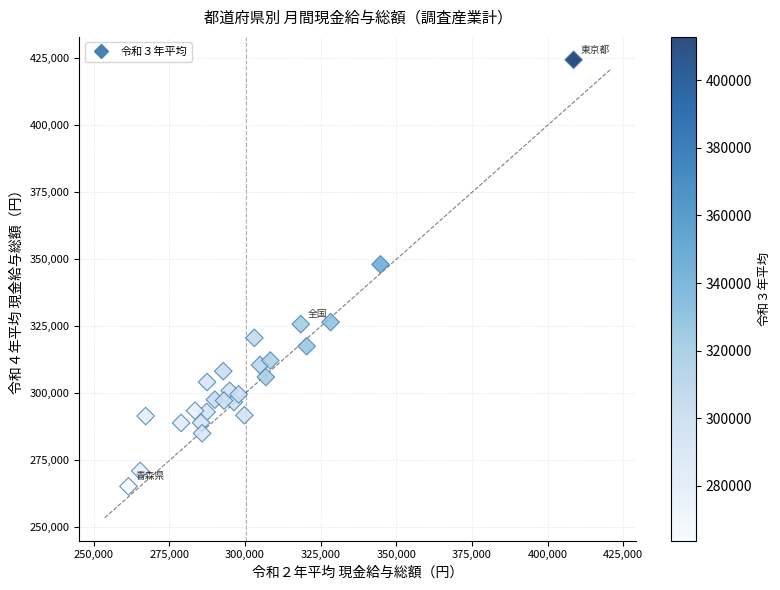

What Y value in the scatter plot is closest to 344881?

348116